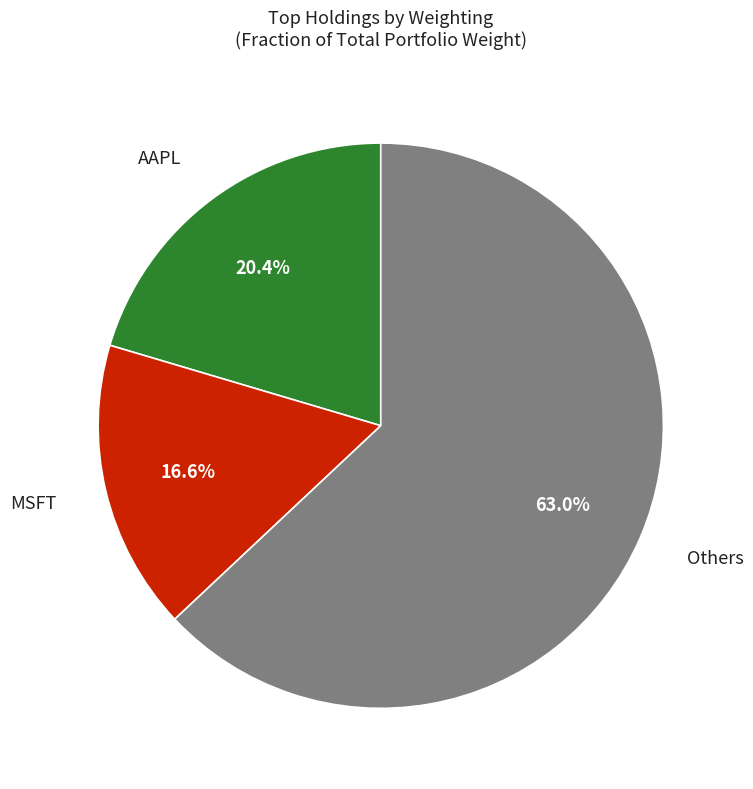

Does any single category account for the majority?

Yes